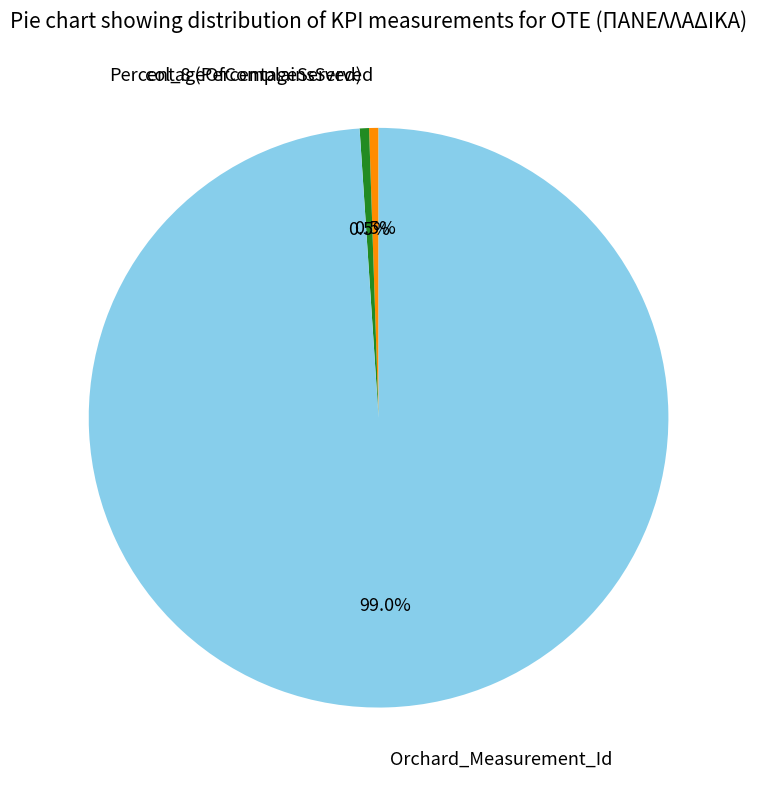

To the nearest percent, what portion does Orchard_Measurement_Id represent?

99%